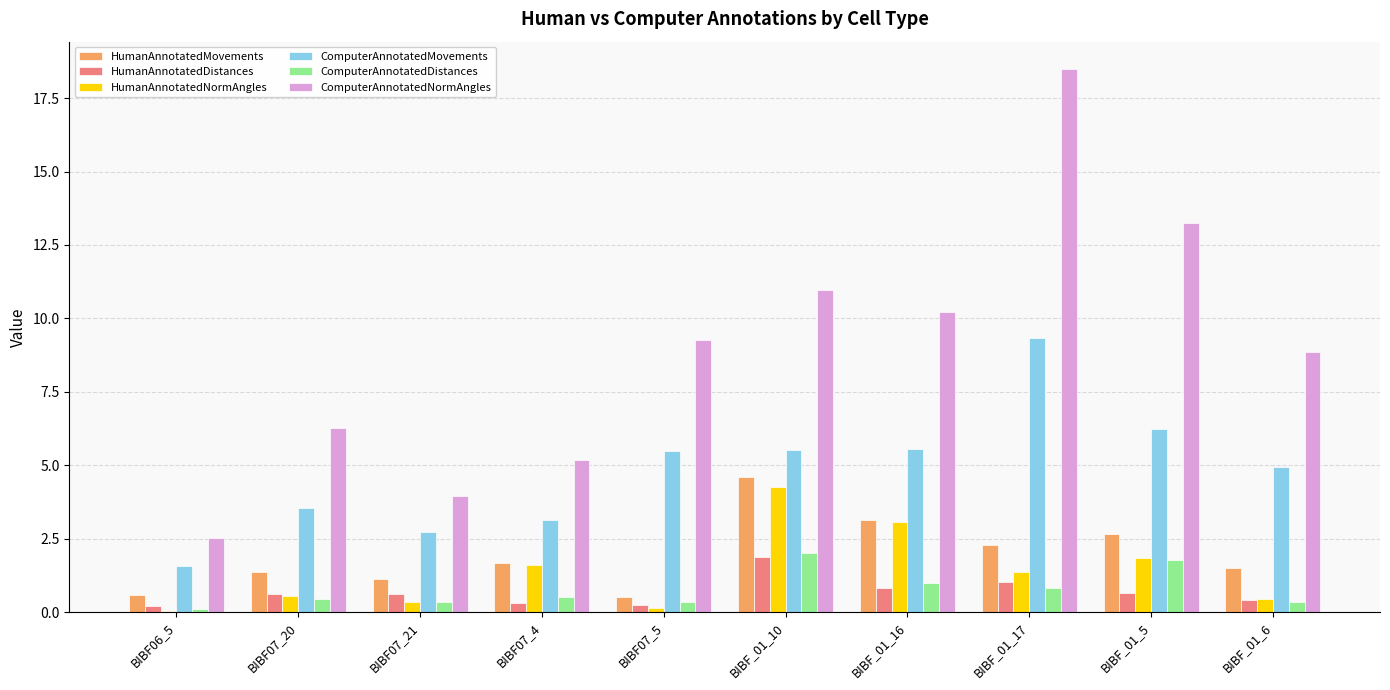

Which series has the largest total across all categories?

ComputerAnnotatedNormAngles